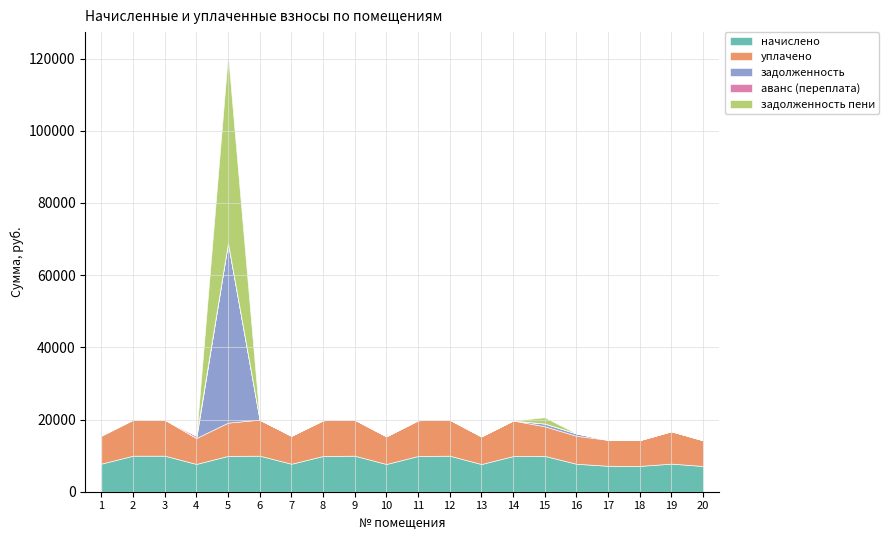

At which category is the sum across all series the highest?

5